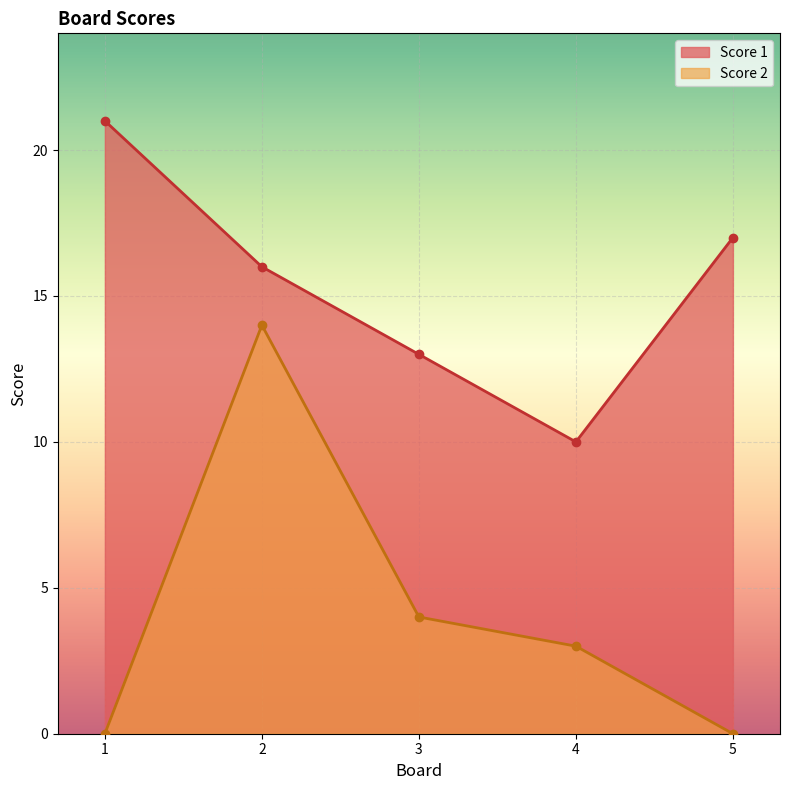

How many values in the Score 1 series are below 16?

2